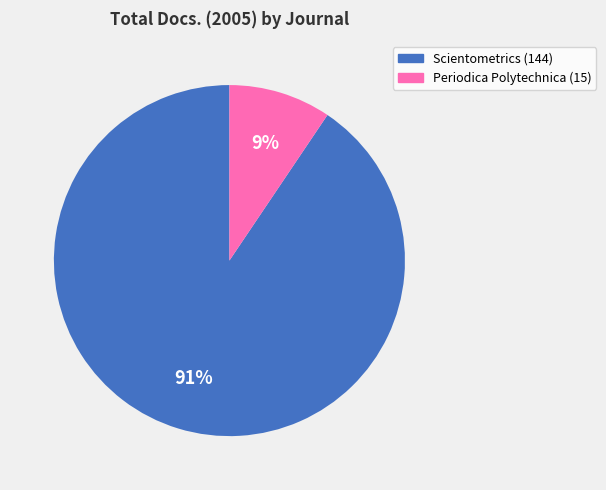

Count the number of slices in the pie.

2